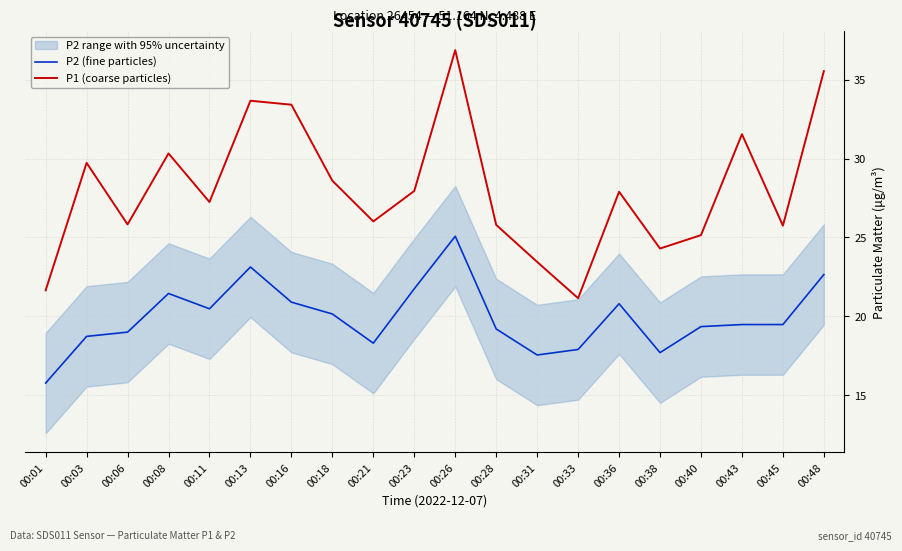

How many values in the P2 (fine particles) series exceed 19?

13